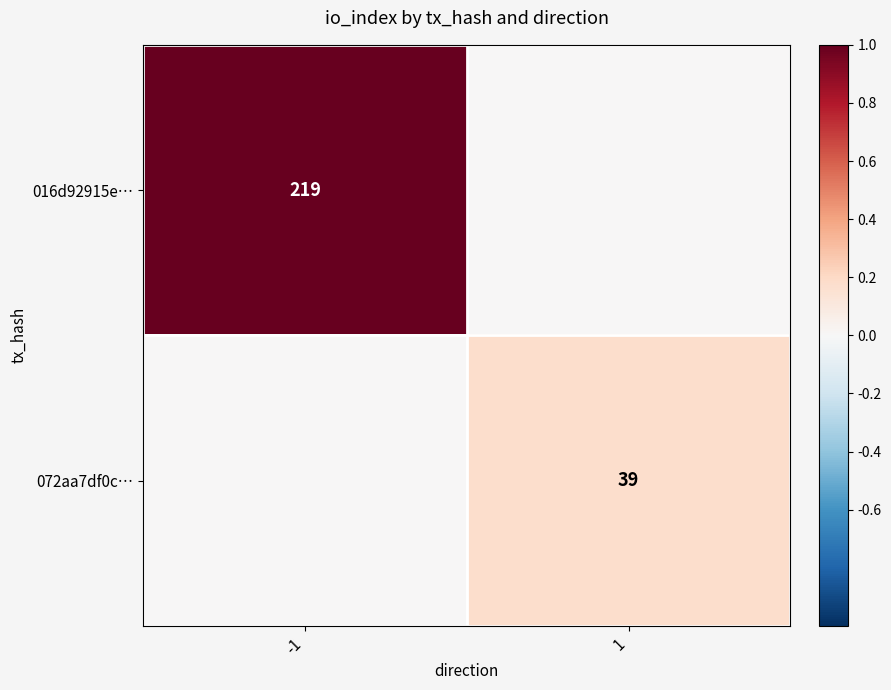

Is it true that 016d92915e… equals 124 at -1?

False